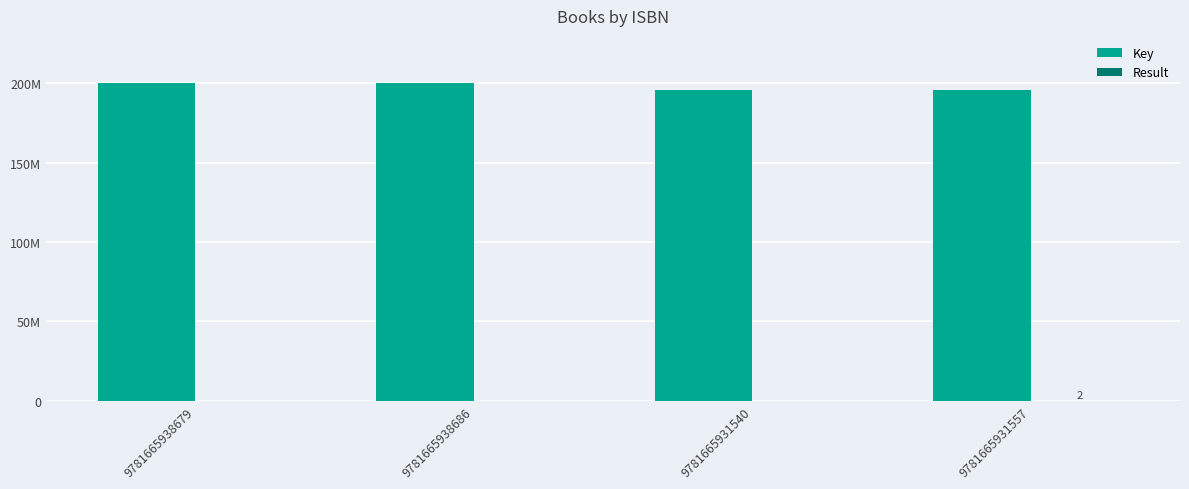

Does the chart contain stacked bars?

No